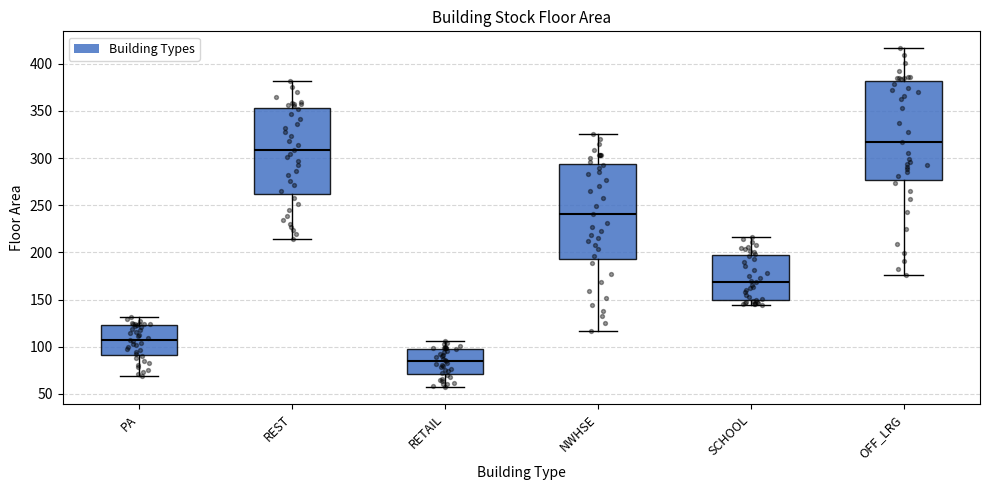

Reading left to right, read every box against the y-axis: the position of its median line, the range the box covers, and the ends of its whiskers. The values are not printed on the chart, so give them approximately, as read against the axis.

PA: median 110, box 90 to 125, whiskers 70 to 130
REST: median 310, box 260 to 355, whiskers 215 to 380
RETAIL: median 85, box 70 to 100, whiskers 55 to 105
NWHSE: median 240, box 195 to 295, whiskers 115 to 325
SCHOOL: median 170, box 150 to 195, whiskers 145 to 215
OFF_LRG: median 315, box 275 to 380, whiskers 175 to 415